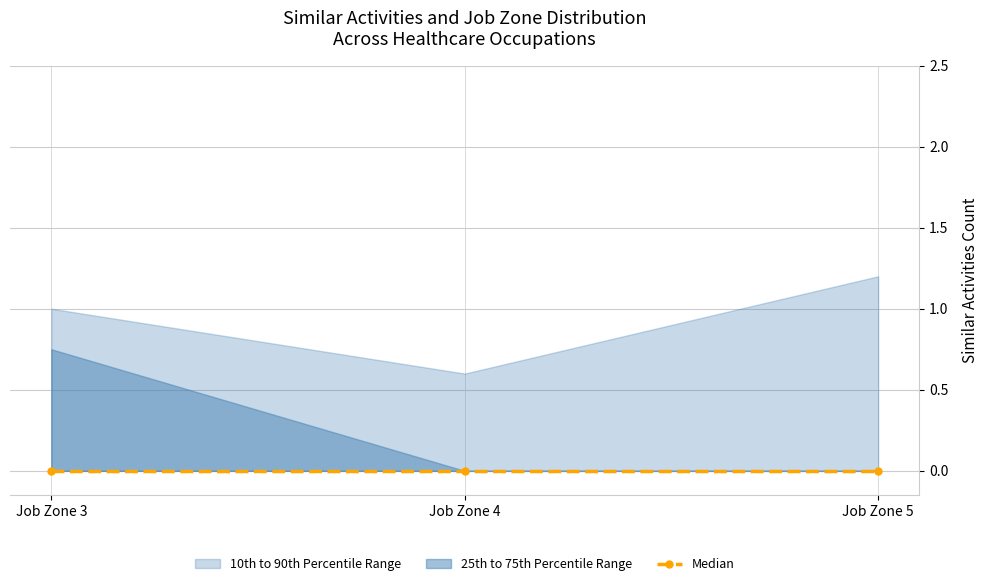

Which has a higher value, Job Zone 4 or Job Zone 3?

Job Zone 3